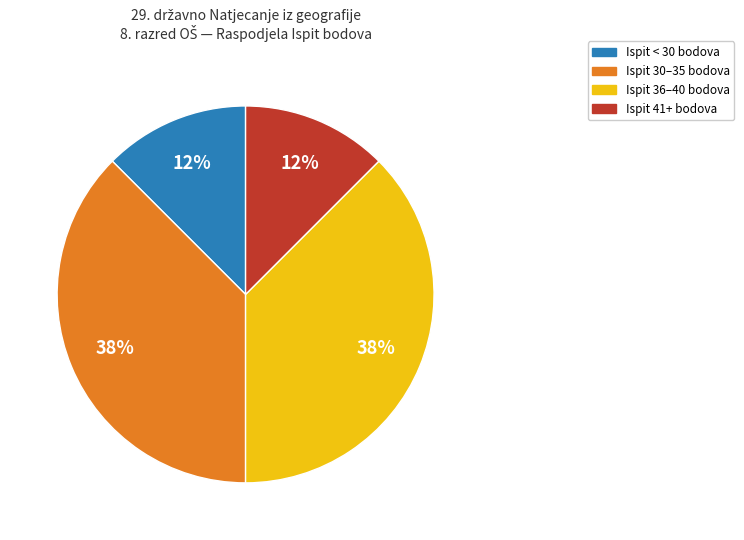

True or false: Ispit < 30 bodova accounts for 12% of the total.

True